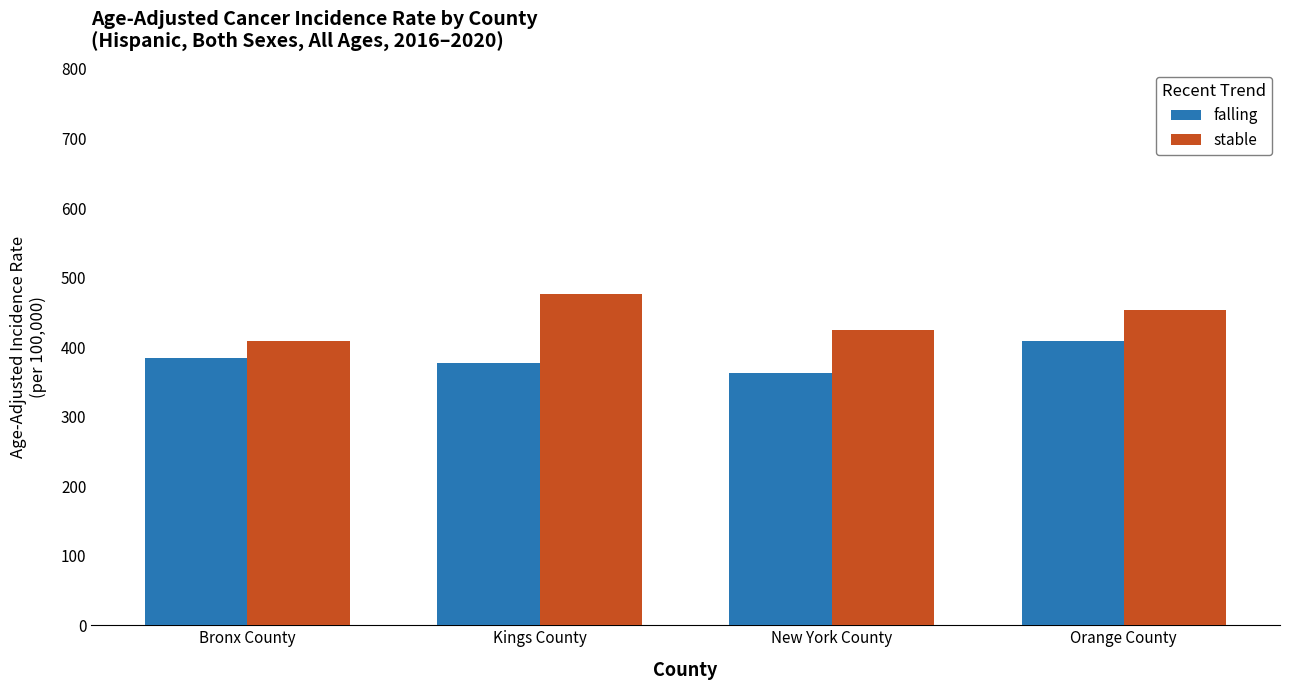

What is the sum of all stable values?

1763.3